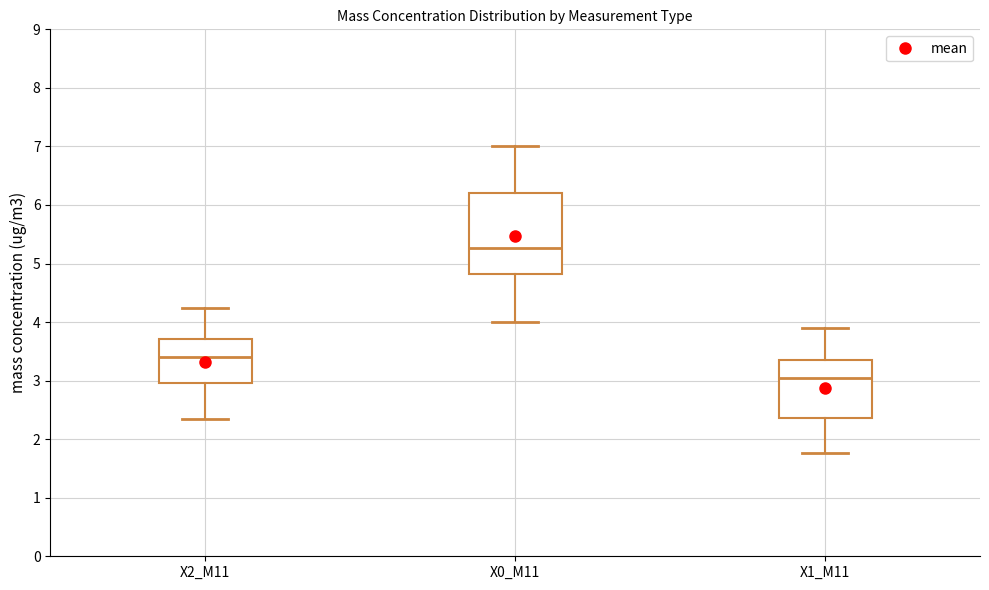

Reading left to right, read every box against the y-axis: the position of its median line, the range the box covers, and the ends of its whiskers. The values are not printed on the chart, so give them approximately, as read against the axis.

X2_M11: median 3.4, box 3.0 to 3.7, whiskers 2.3 to 4.2
X0_M11: median 5.3, box 4.8 to 6.2, whiskers 4.0 to 7.0
X1_M11: median 3.1, box 2.4 to 3.4, whiskers 1.8 to 3.9